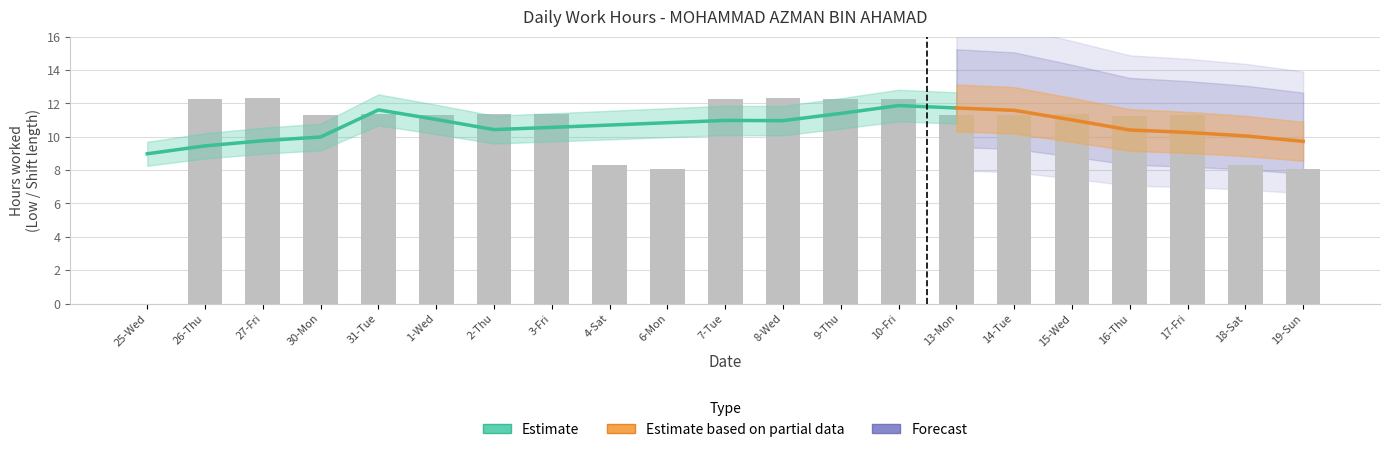

Rank the categories by value from lowest to highest.

25-Wed, 6-Mon, 19-Sun, 4-Sat, 18-Sat, 16-Thu, 13-Mon, 1-Wed, 14-Tue, 17-Fri, 30-Mon, 2-Thu, 15-Wed, 31-Tue, 3-Fri, 7-Tue, 26-Thu, 9-Thu, 10-Fri, 27-Fri, 8-Wed